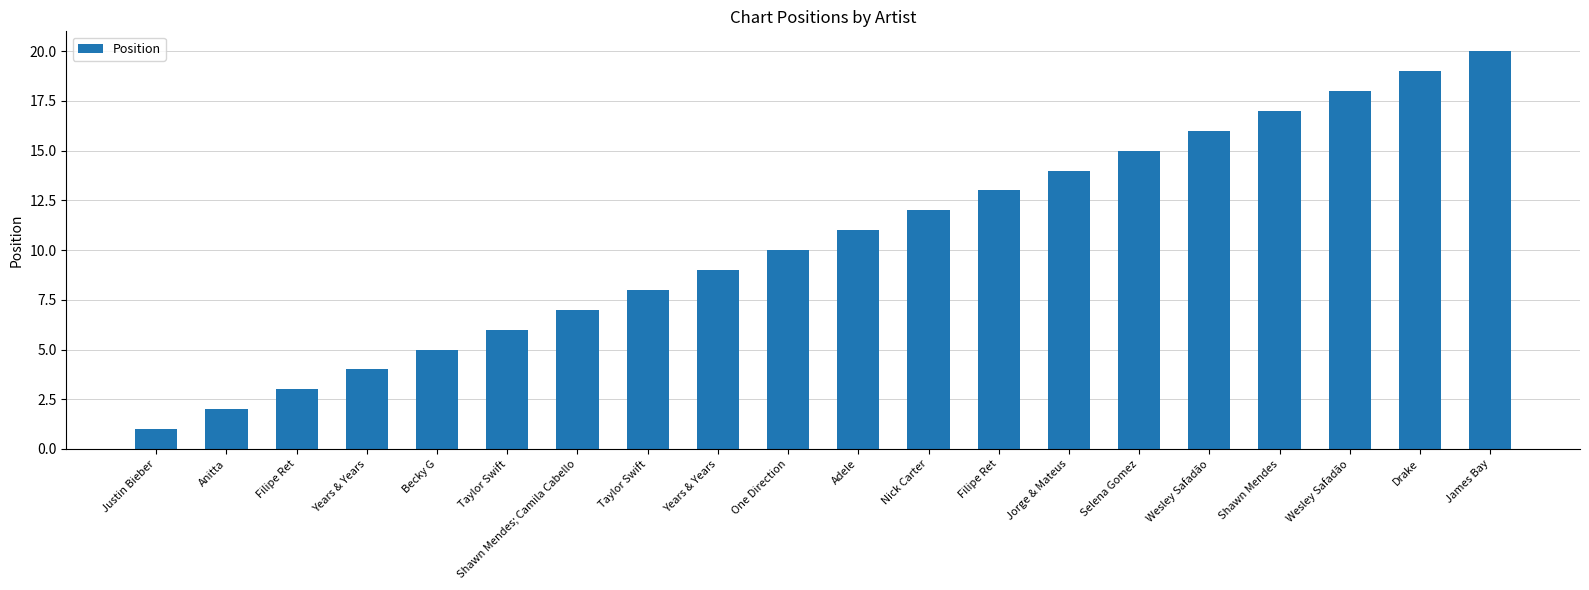

What is the difference between the second highest and minimum values?

18